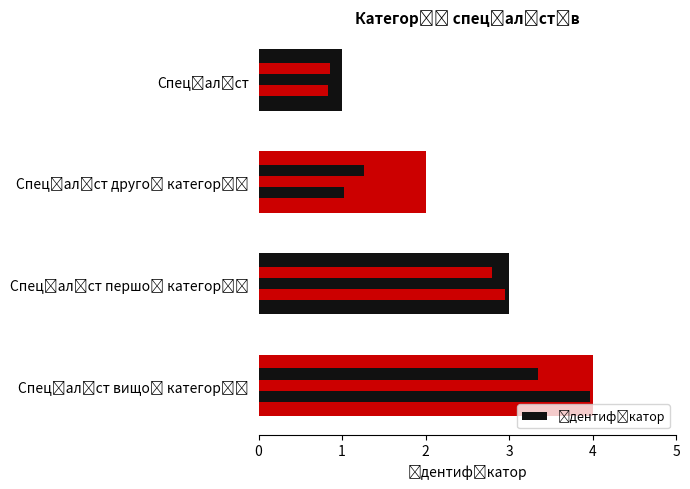

Where does the data first go above 3?

3